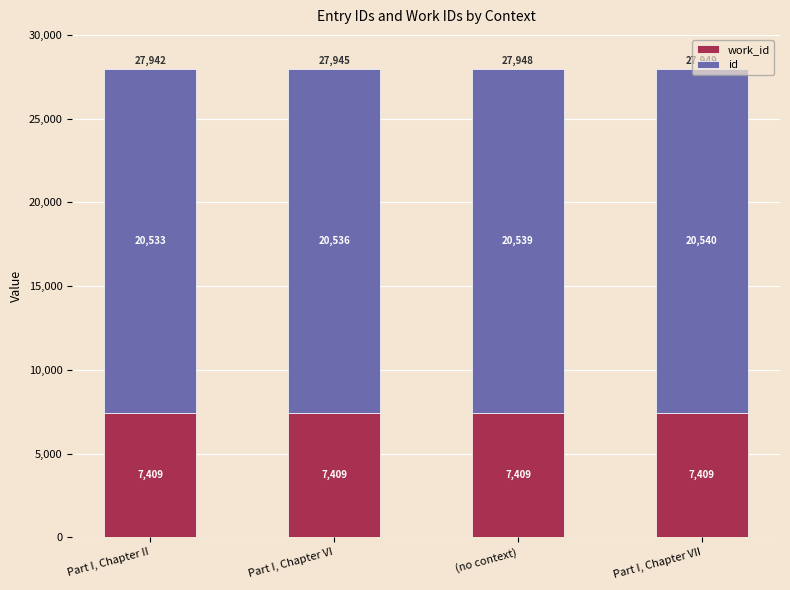

At which category is the sum across all series the highest?

Part I, Chapter VII